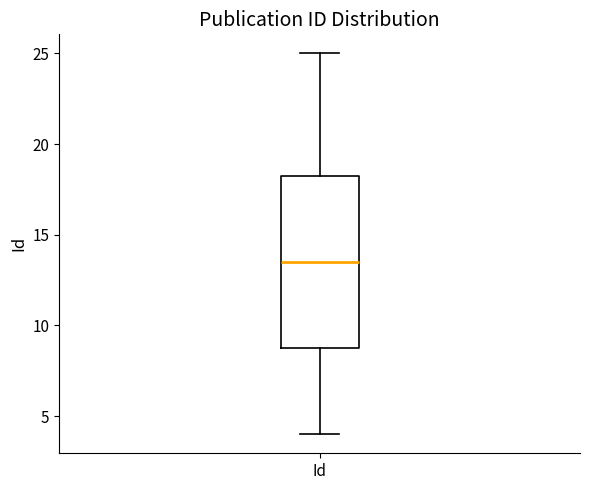

Read this box plot against the y-axis: the position of the median line, the range covered by the box, and the ends of both whiskers. The values are not printed on the chart, so give them approximately, as read against the axis.

median 13.5, box 9.0 to 18.5, whiskers 4.0 to 25.0